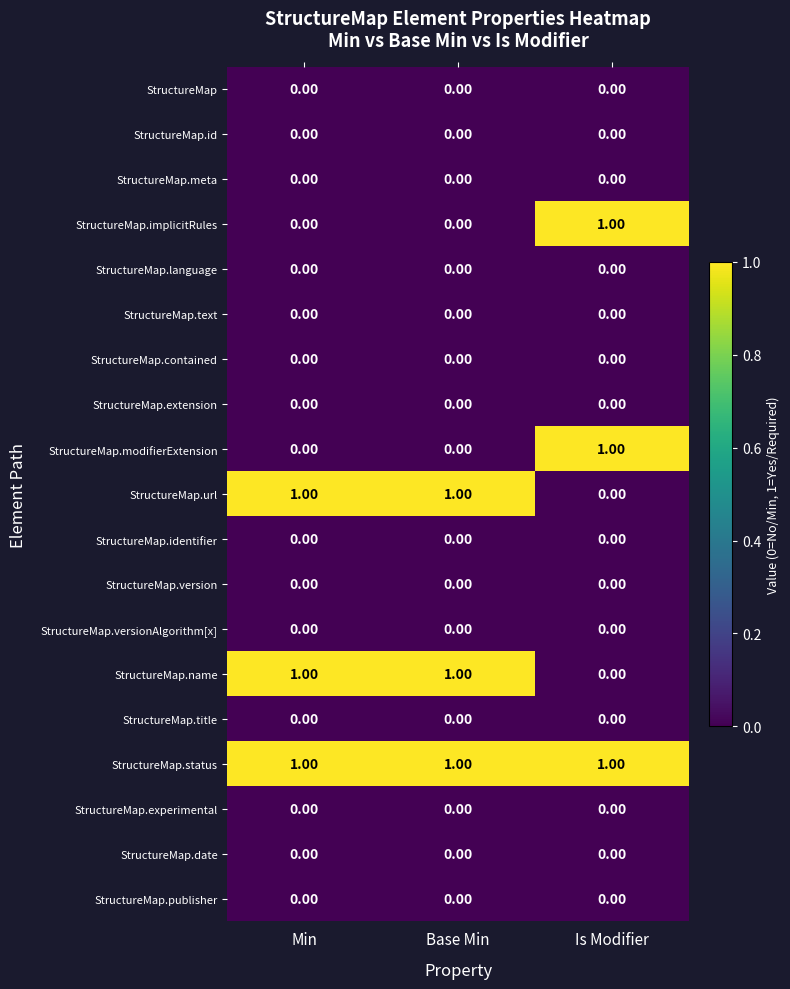

At how many categories does at least one series exceed 0?

3